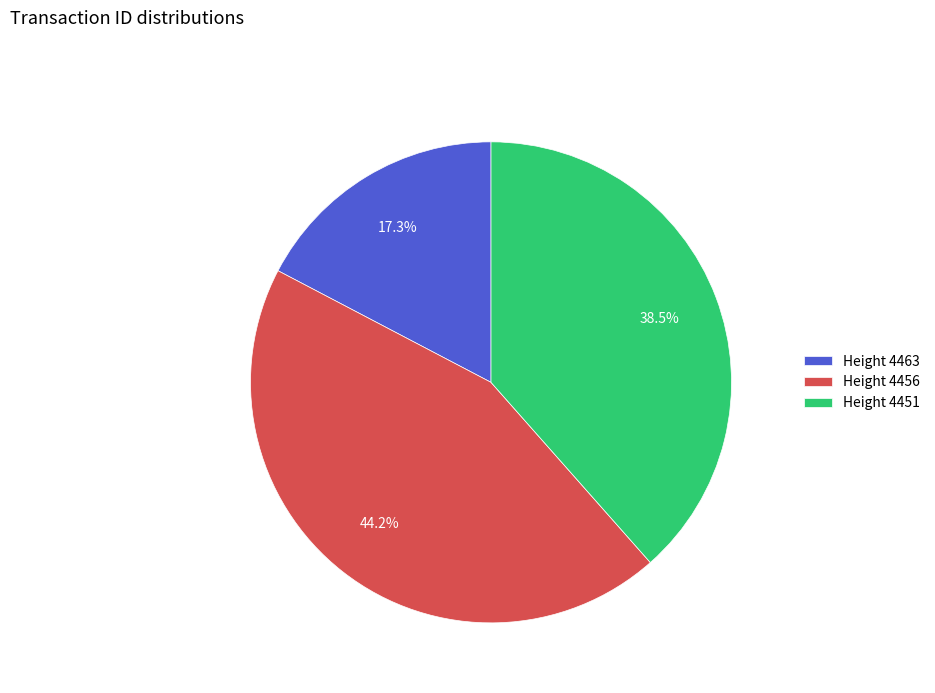

What is the ratio of the value at Height 4463 to the value at Height 4456?

0.4